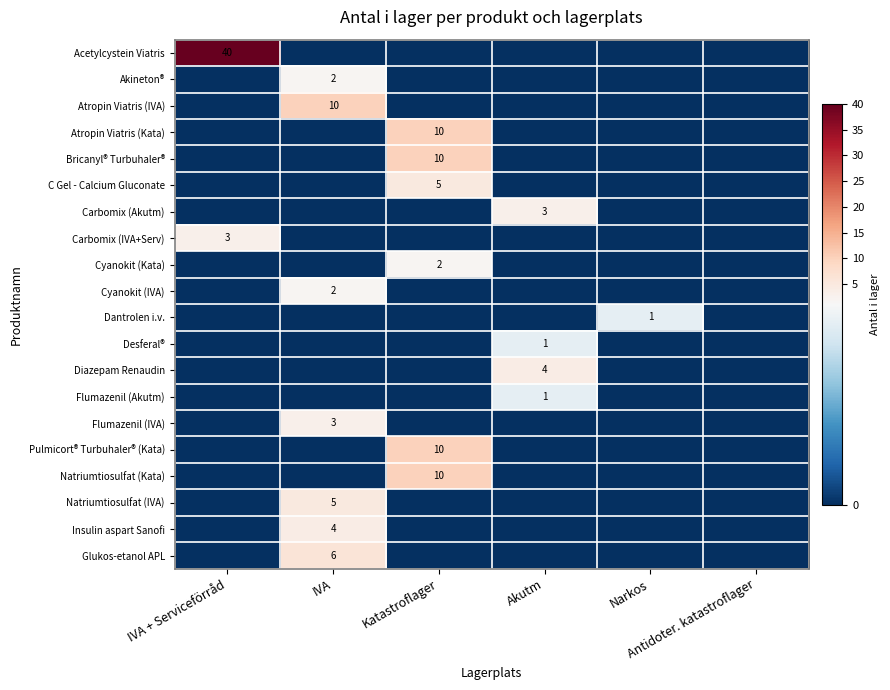

Count the number of data series in this chart.

20